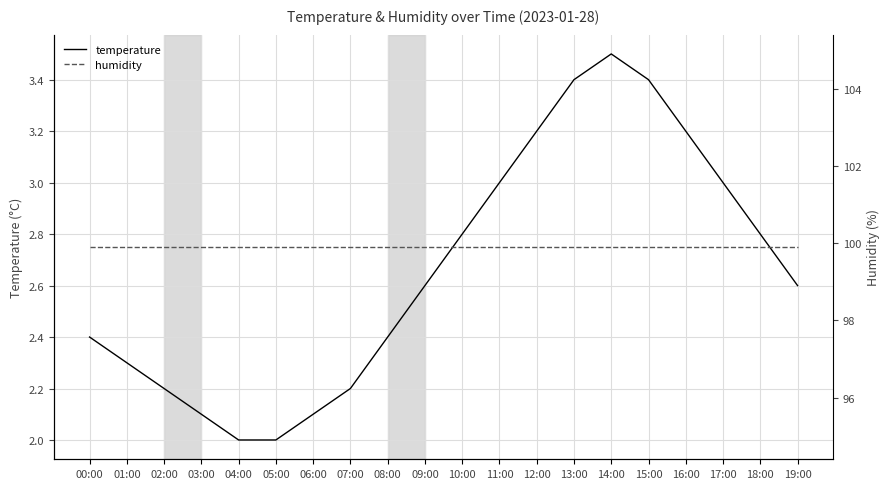

How many values in the temperature series exceed 2?

18